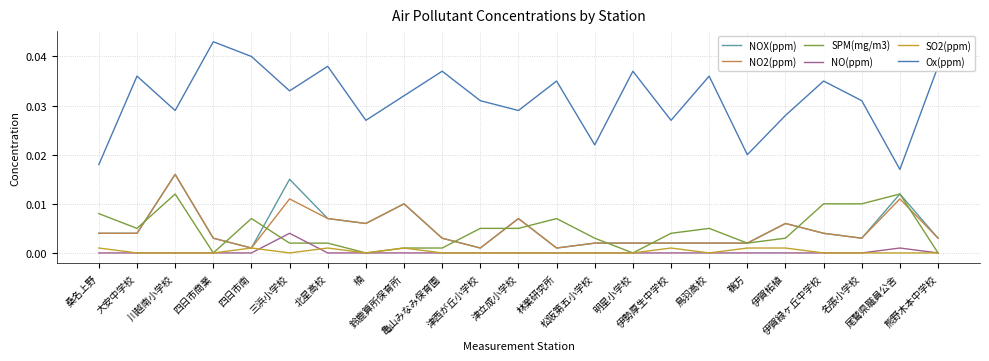

In Ox(ppm), how many points are higher than both neighbors (excluding endpoints)?

8